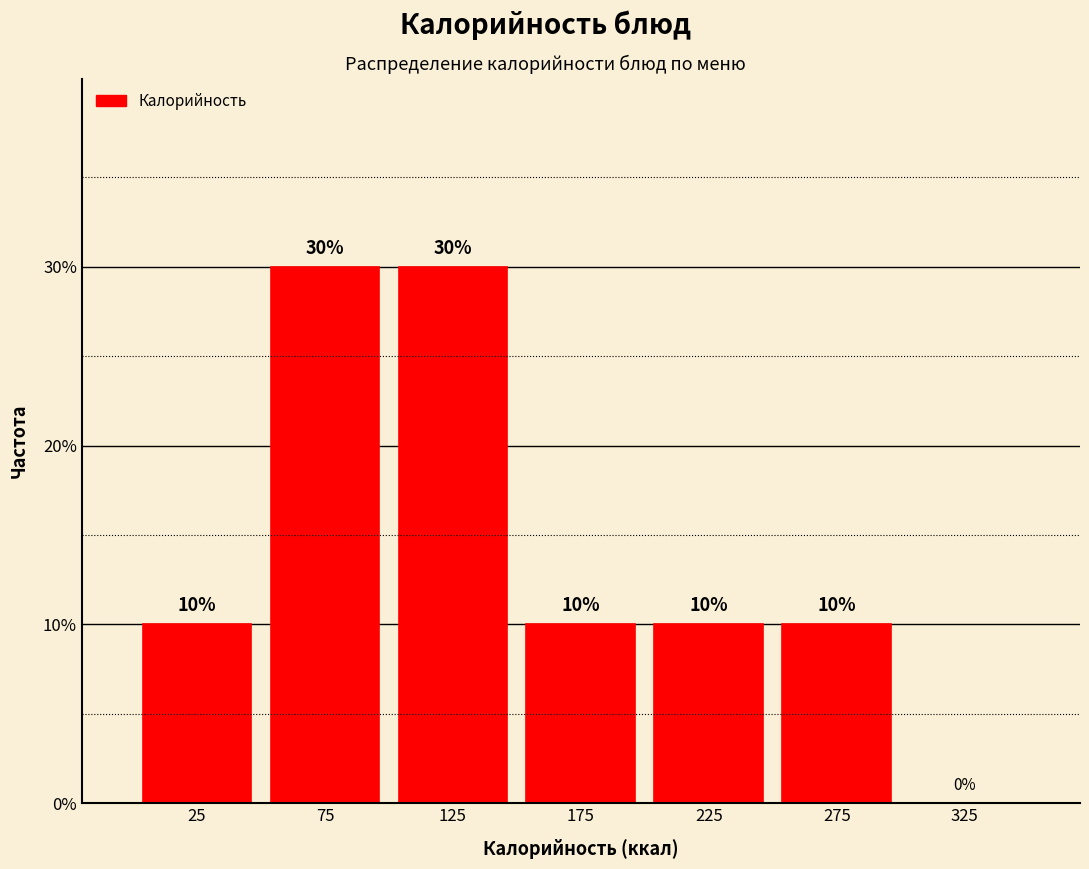

Reading left to right, list every bar in this chart as the range it spans on the x-axis followed by its height.

0 to 50: 10
50 to 100: 30
100 to 150: 30
150 to 200: 10
200 to 250: 10
250 to 300: 10
300 to 350: 0